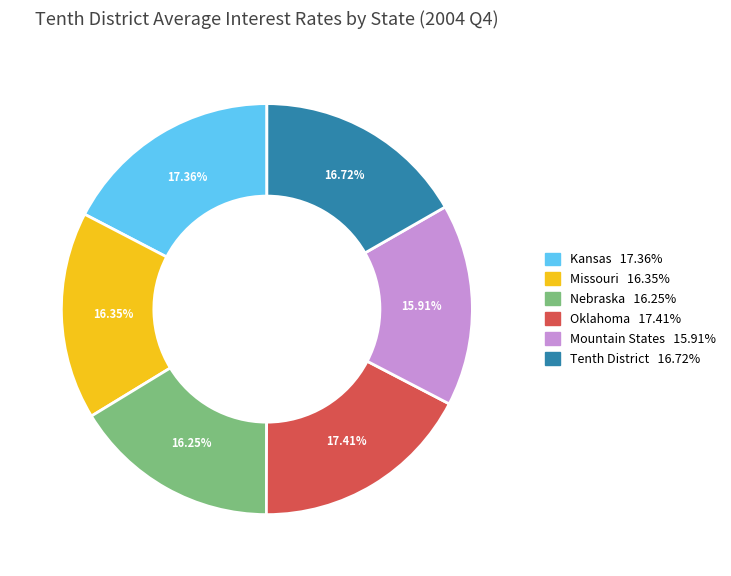

Approximately how many times larger is the value at Mountain States compared to Tenth District?

1.0